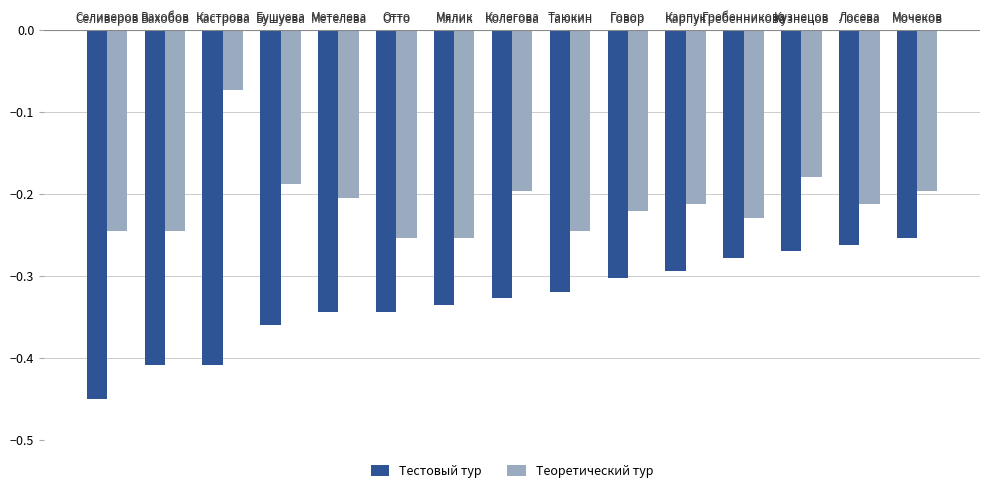

Rank the series by their average value, from highest to lowest.

Теоретический тур, Тестовый тур